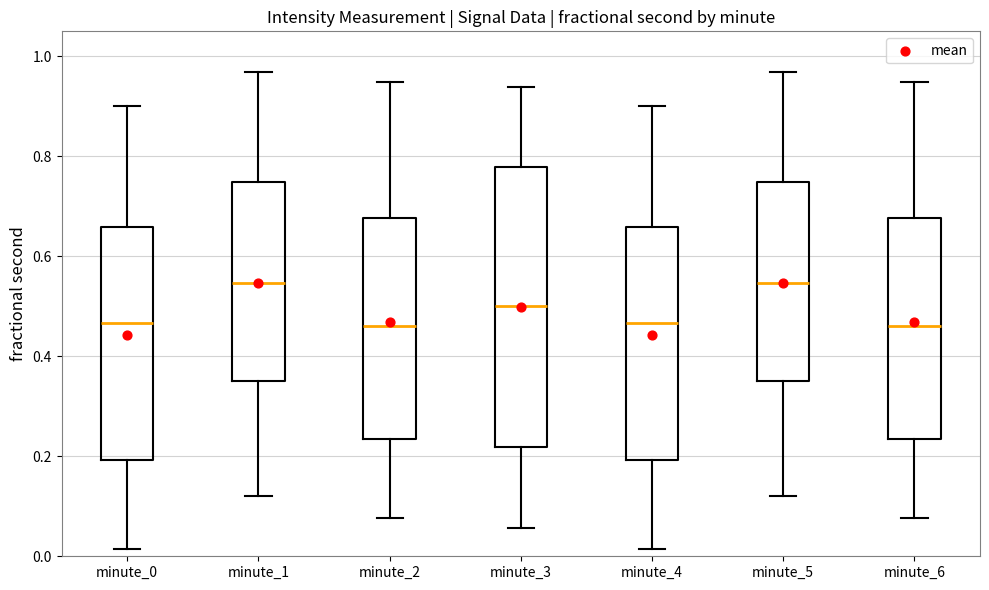

Comparing the boxes themselves (not the whiskers), which one is the tallest?

minute_3